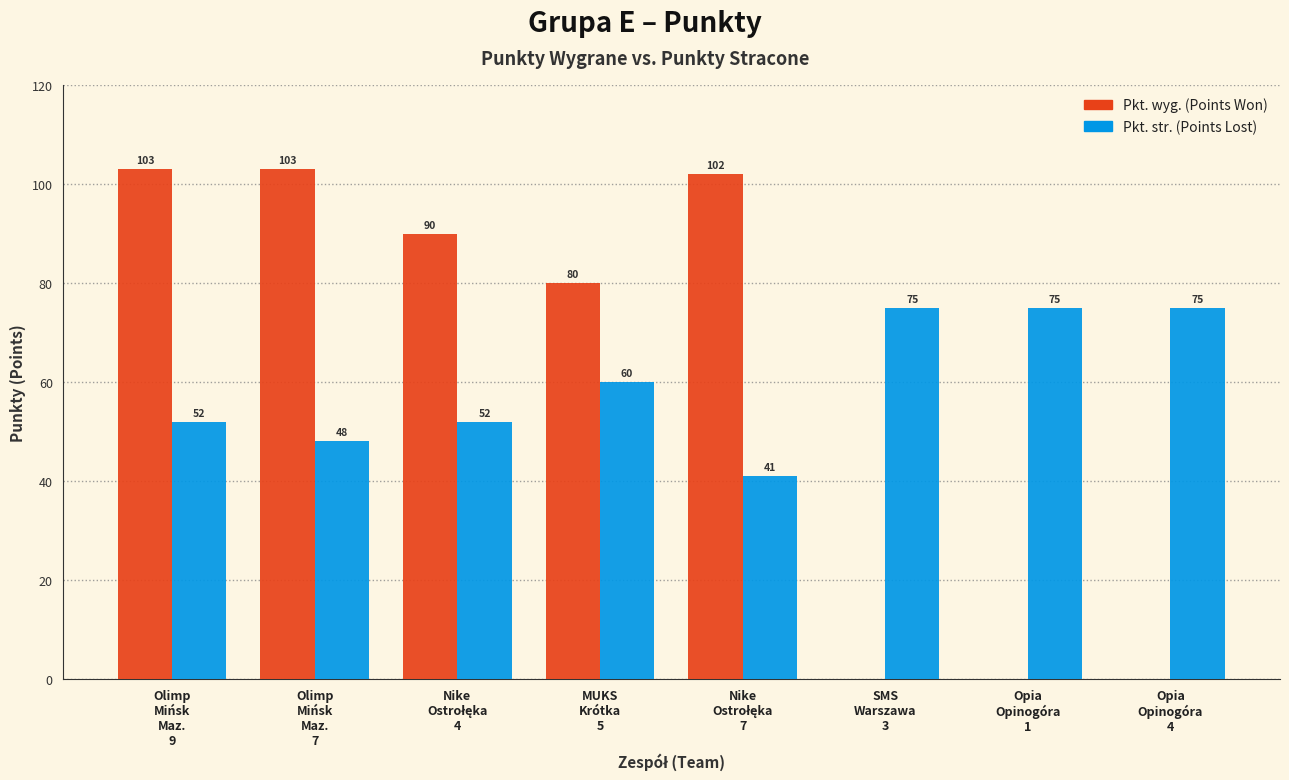

At which label does Pkt. wyg. (Points Won) first exceed 90?

Olimp
Mińsk
Maz.
9